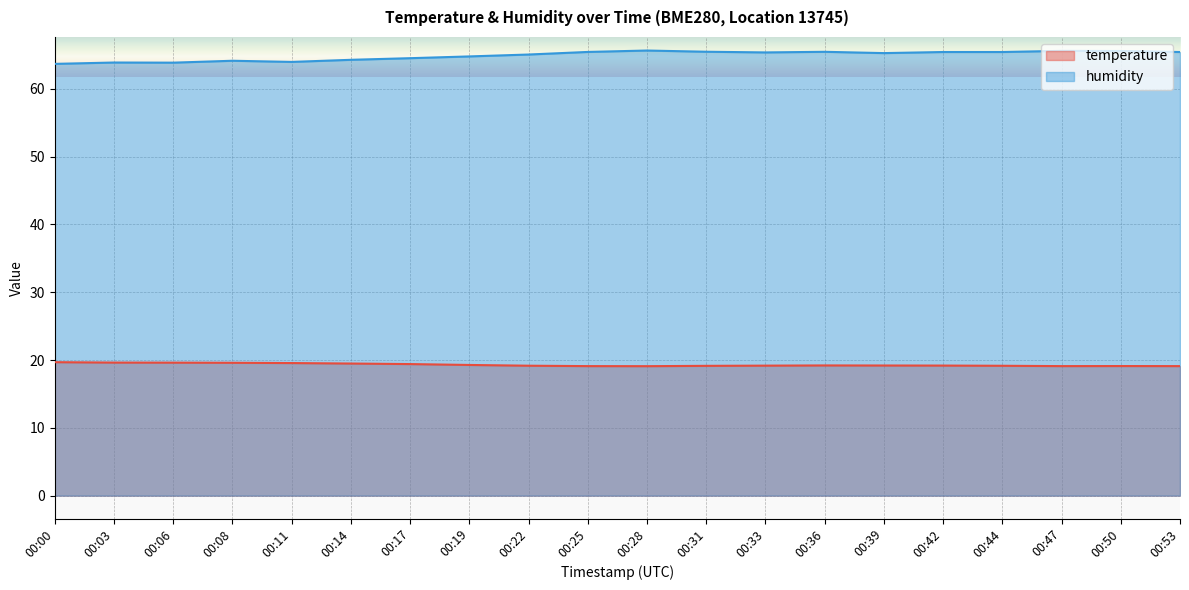

What is the approximate value of temperature at 00:50?

19.1